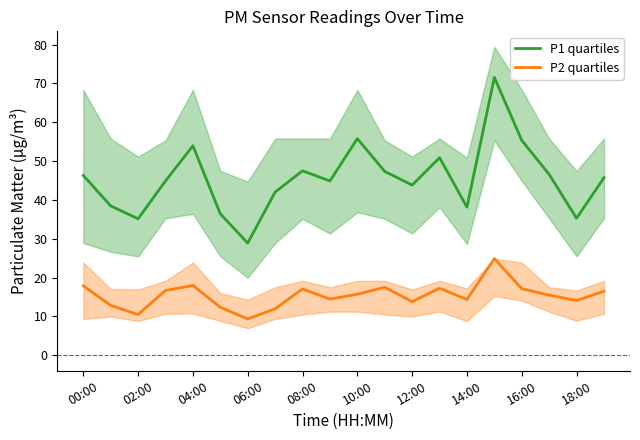

The value of P1 quartiles at 13 is 29.4. True or false?

False